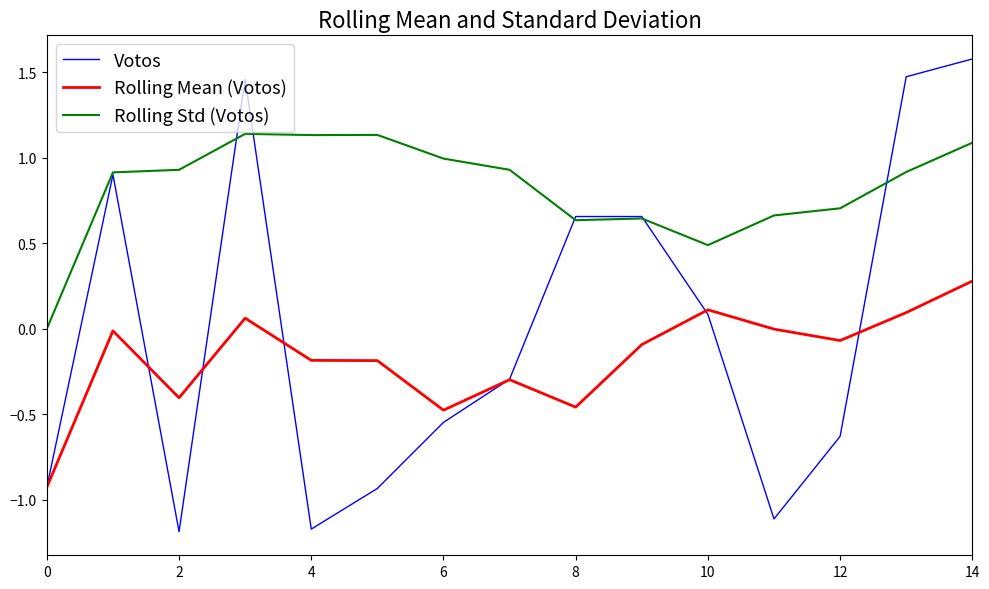

In Rolling Std (Votos), how many points are lower than both neighbors (excluding endpoints)?

3